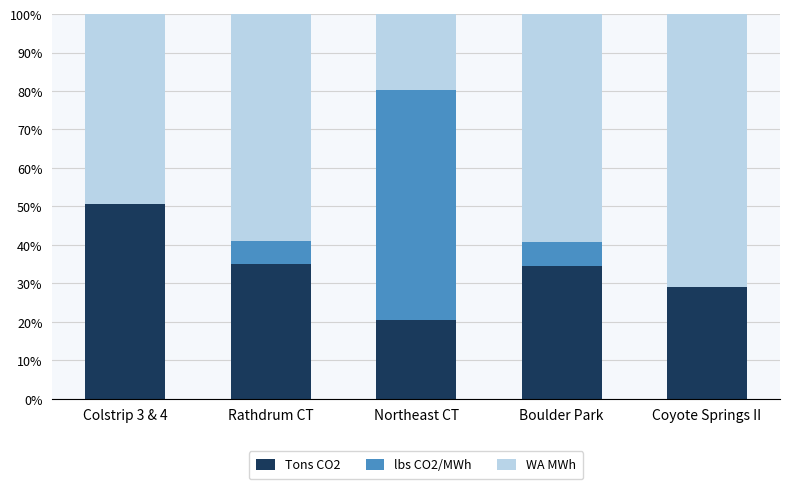

The value of Tons CO2 at Northeast CT is 34.4. True or false?

False